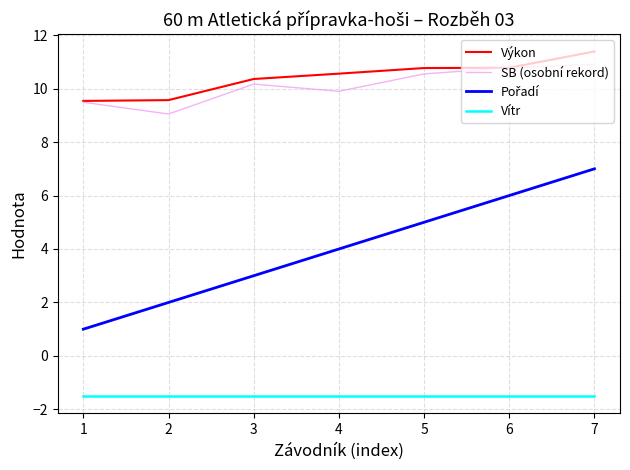

How many distinct data groups are displayed?

4